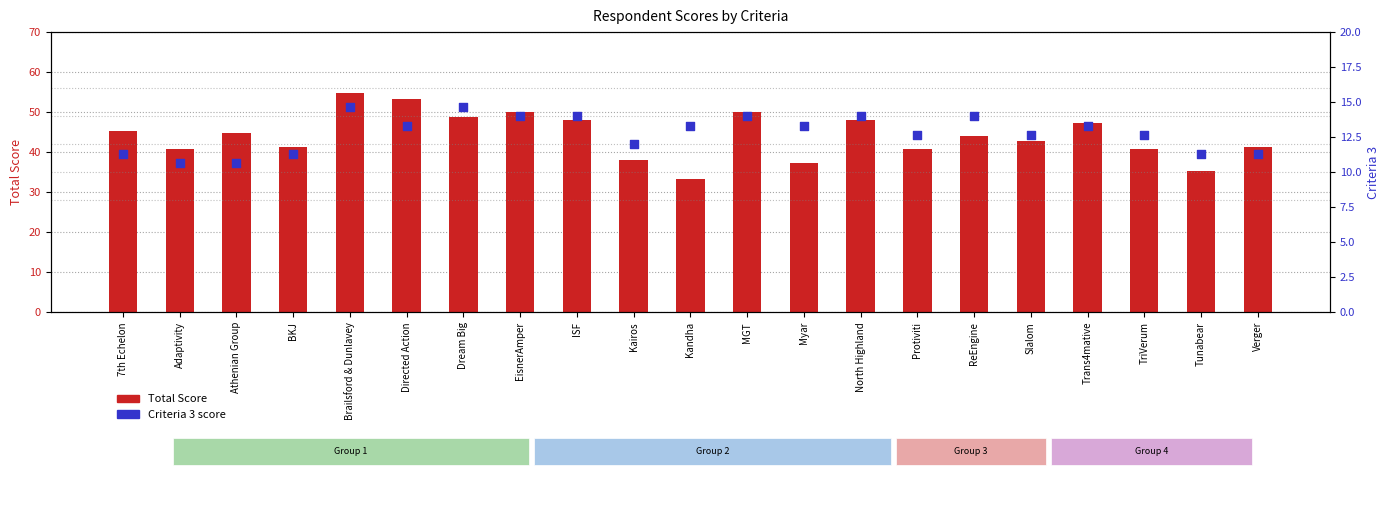

At which category is the sum across all series the highest?

Brailsford & Dunlavey